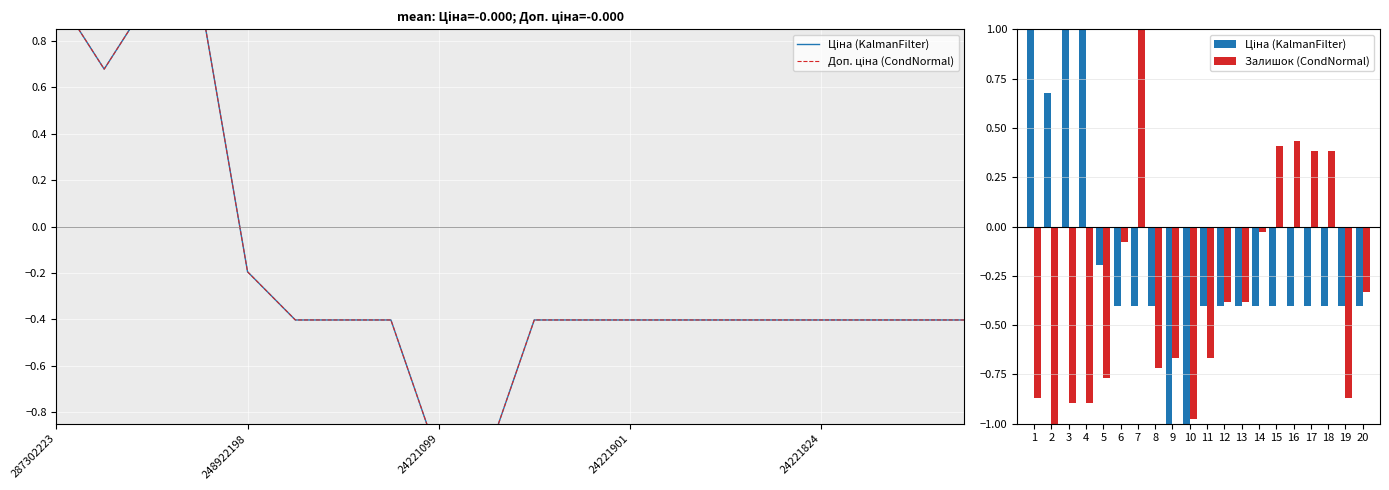

What is the value of the Залишок (CondNormal) bar at the 19th from the left?

-0.9